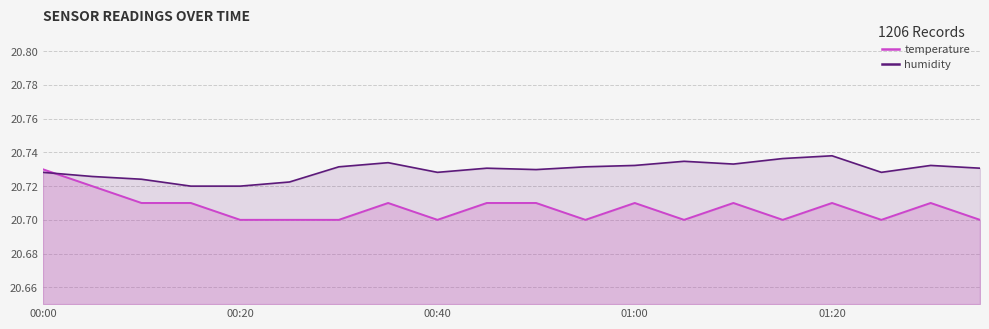

How many intersections are there between temperature and humidity?

1